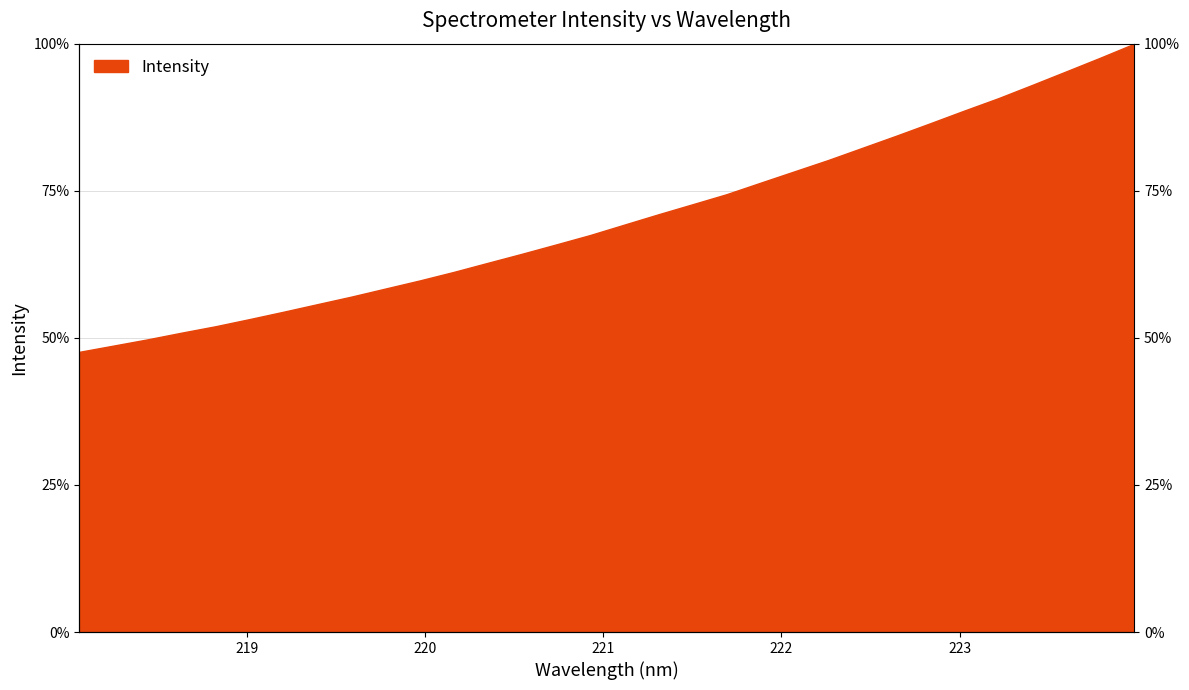

Between 223.9802 and 222.263, which is larger?

223.9802